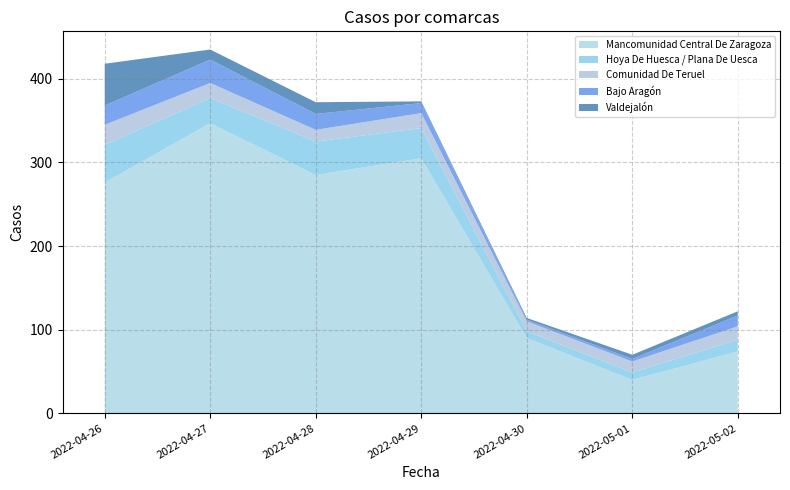

What is the lowest value of the Mancomunidad Central De Zaragoza series?

40